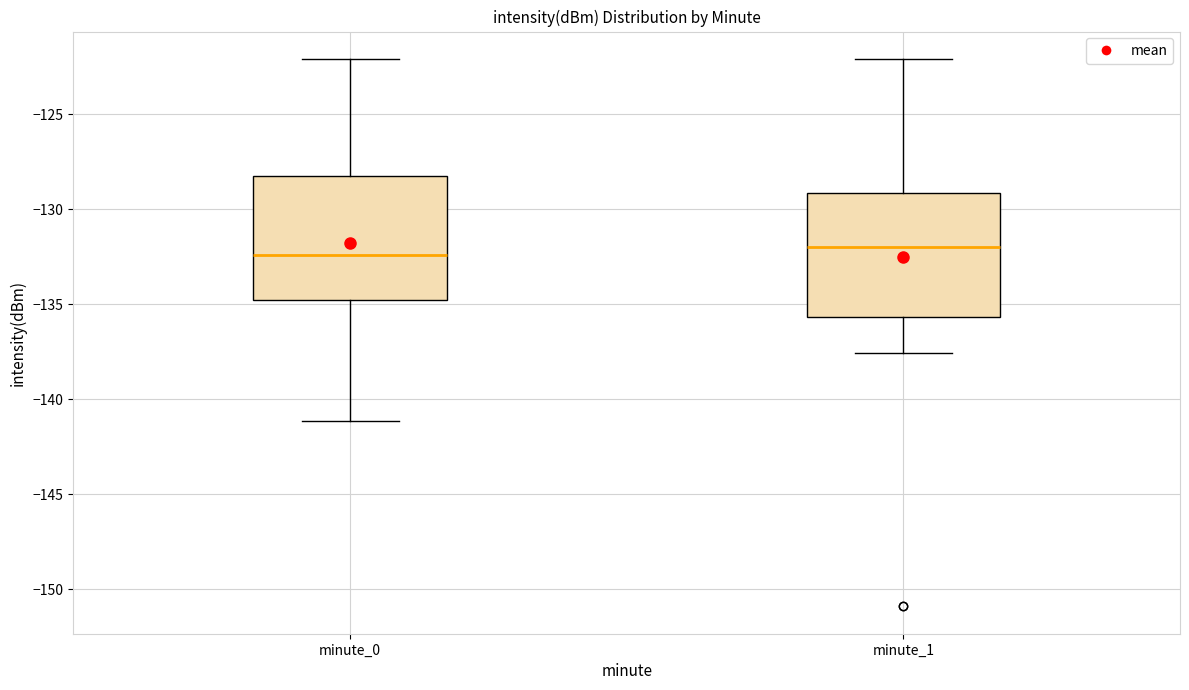

Where is the lower edge of the box for minute_1 on the y-axis? The values are not printed on the chart, so give them approximately, as read against the axis.

-135.5